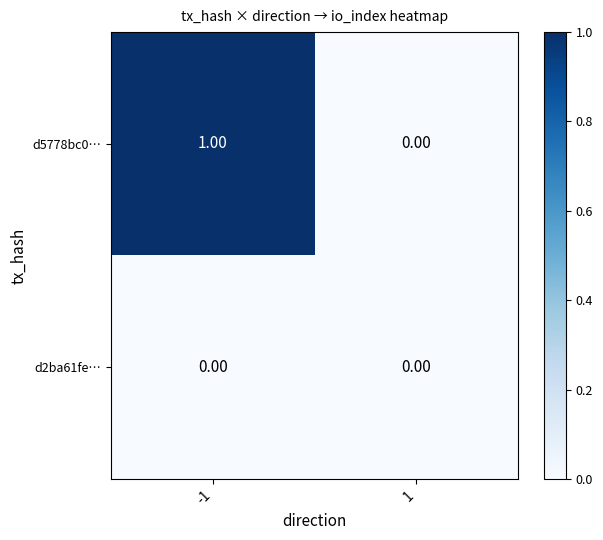

List the series in order of their overall mean, highest first.

d5778bc0…, d2ba61fe…